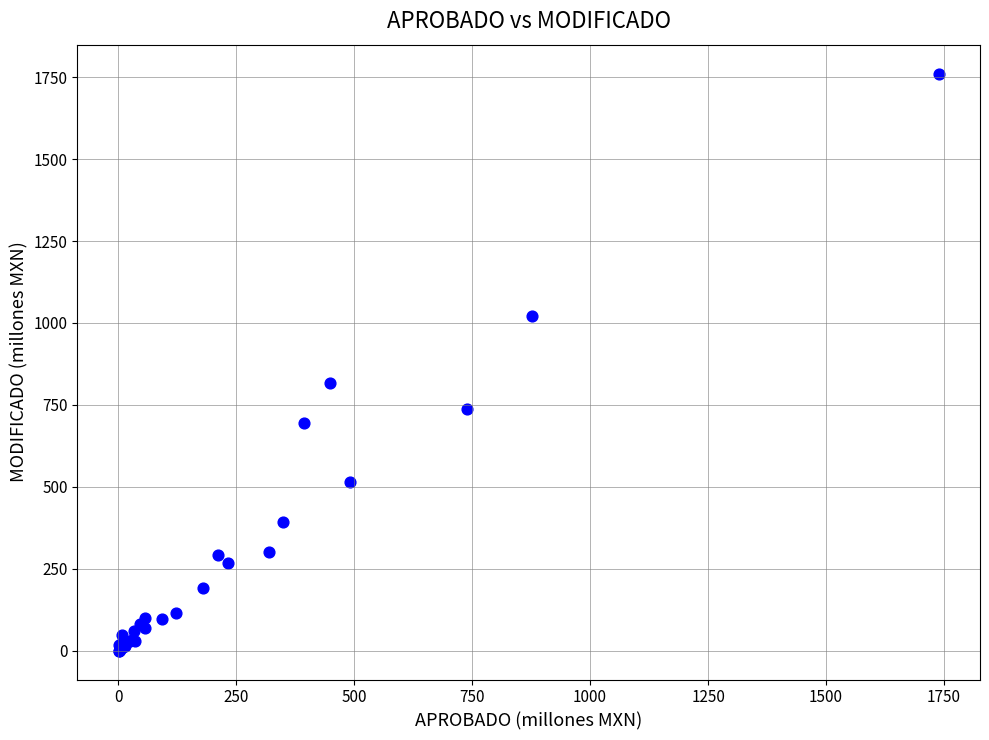

What Y value in the scatter plot is closest to 880?

818.1